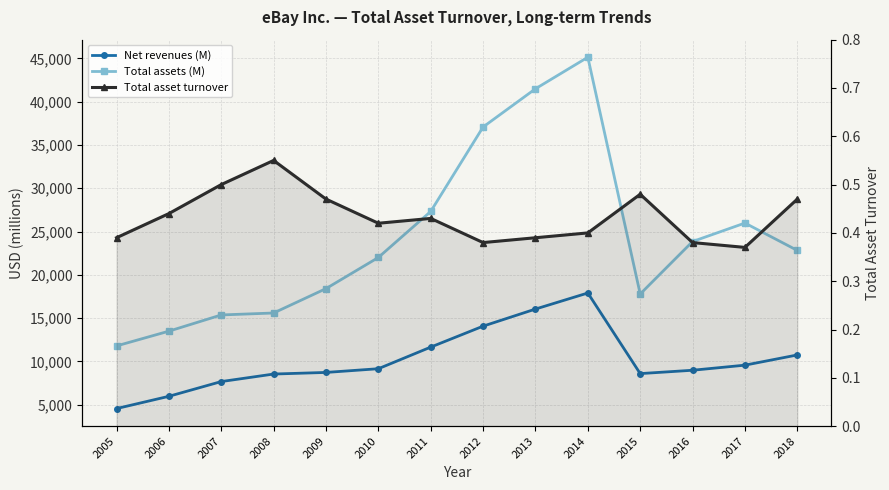

How many data points in Net revenues (M) are less than 9156?

7